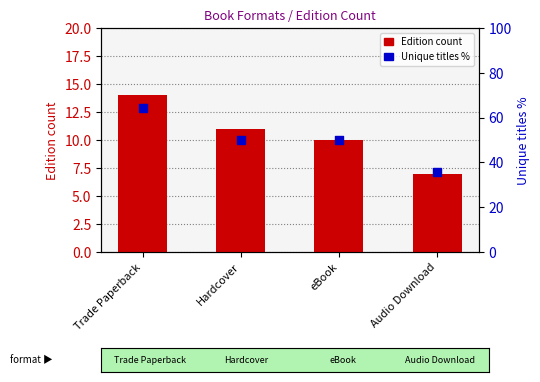

What are all the series names shown in the legend?

Edition count, Unique titles %